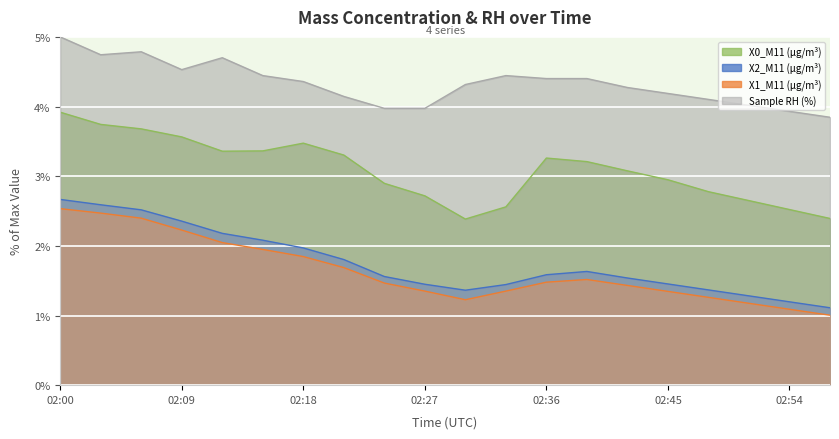

At which label is X2_M11 (μg/m³) closest to 1?

02:57